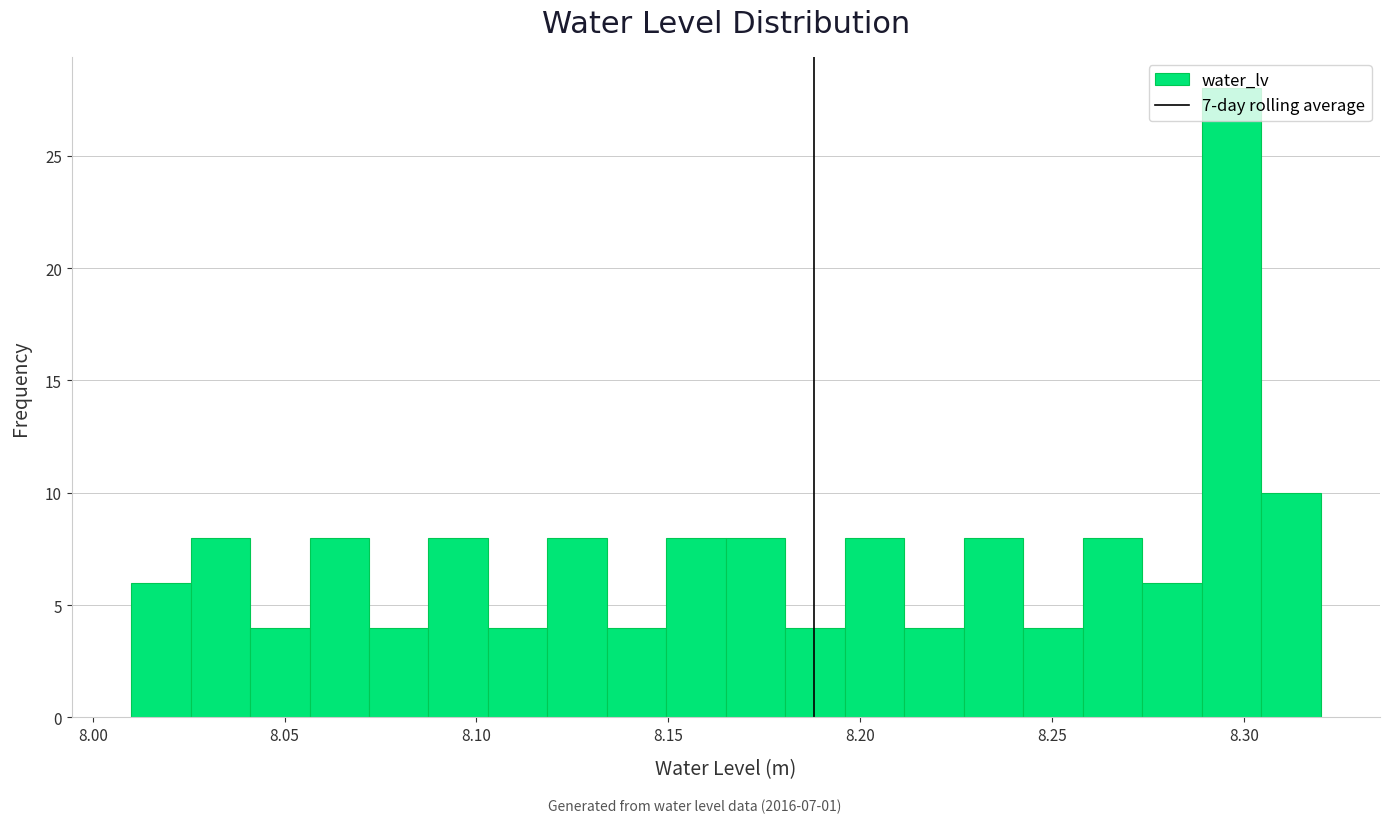

Read against the x-axis, roughly where is the centre of the tallest bar?

8.295